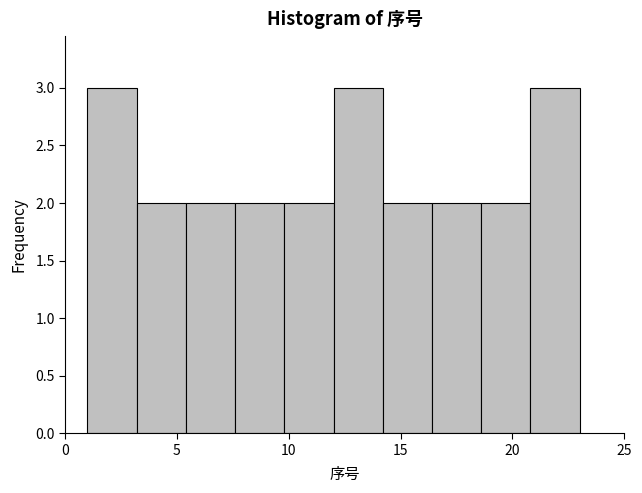

Reading left to right, list every bar in this chart as the range it spans on the x-axis followed by its height. Neither the bar edges nor the heights are printed on the chart, so give them approximately, as read against the axes.

1.0 to 3.2: 3
3.2 to 5.4: 2
5.4 to 7.6: 2
7.6 to 9.8: 2
9.8 to 12.0: 2
12.0 to 14.2: 3
14.2 to 16.4: 2
16.4 to 18.6: 2
18.6 to 20.8: 2
20.8 to 23.0: 3